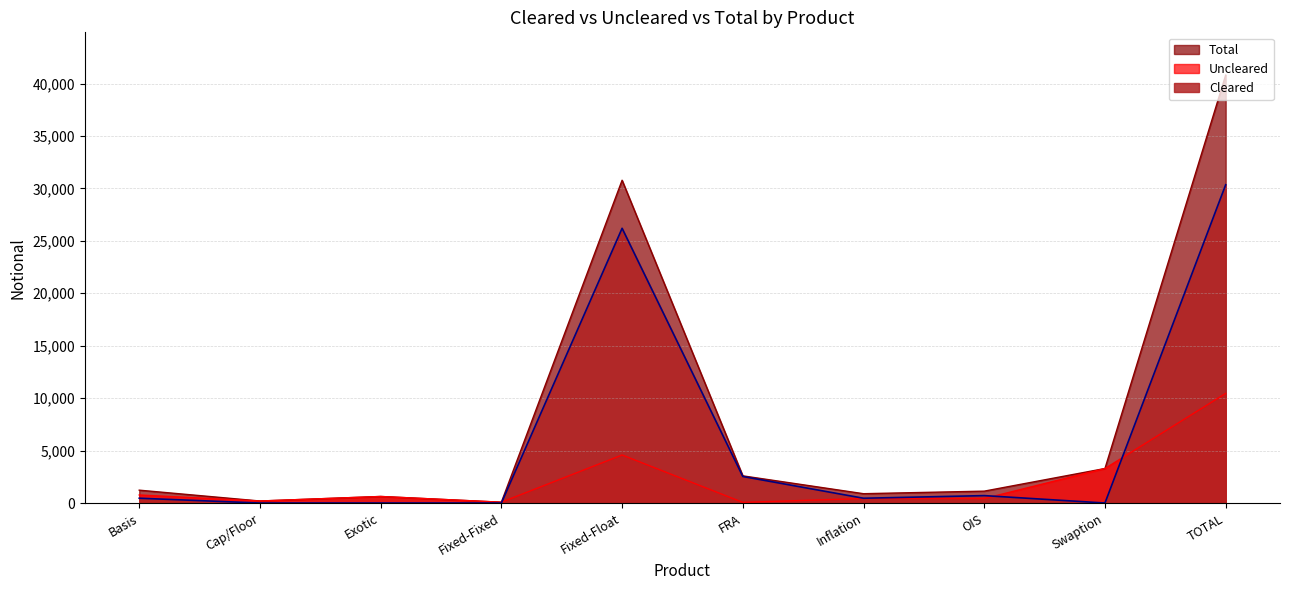

Is it true that Uncleared equals 38 at FRA?

False